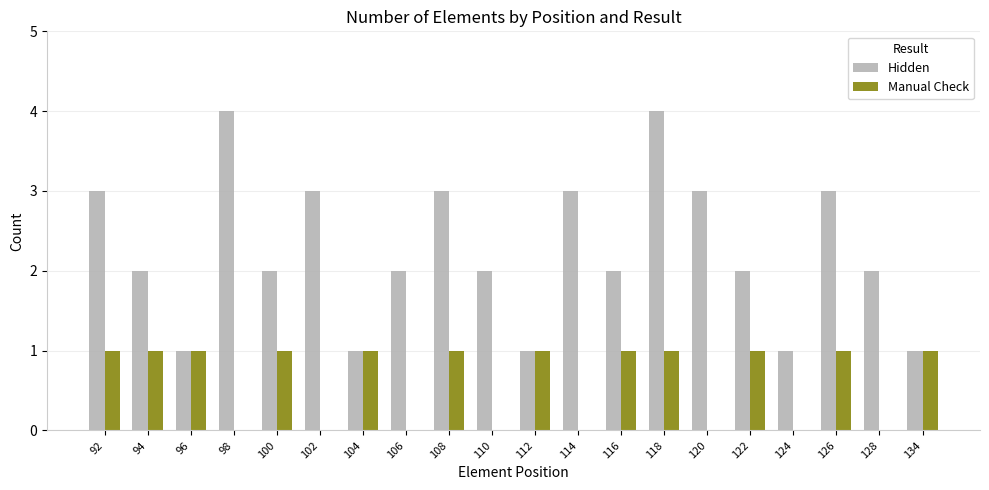

The value of Hidden at 94 is 1. True or false?

False